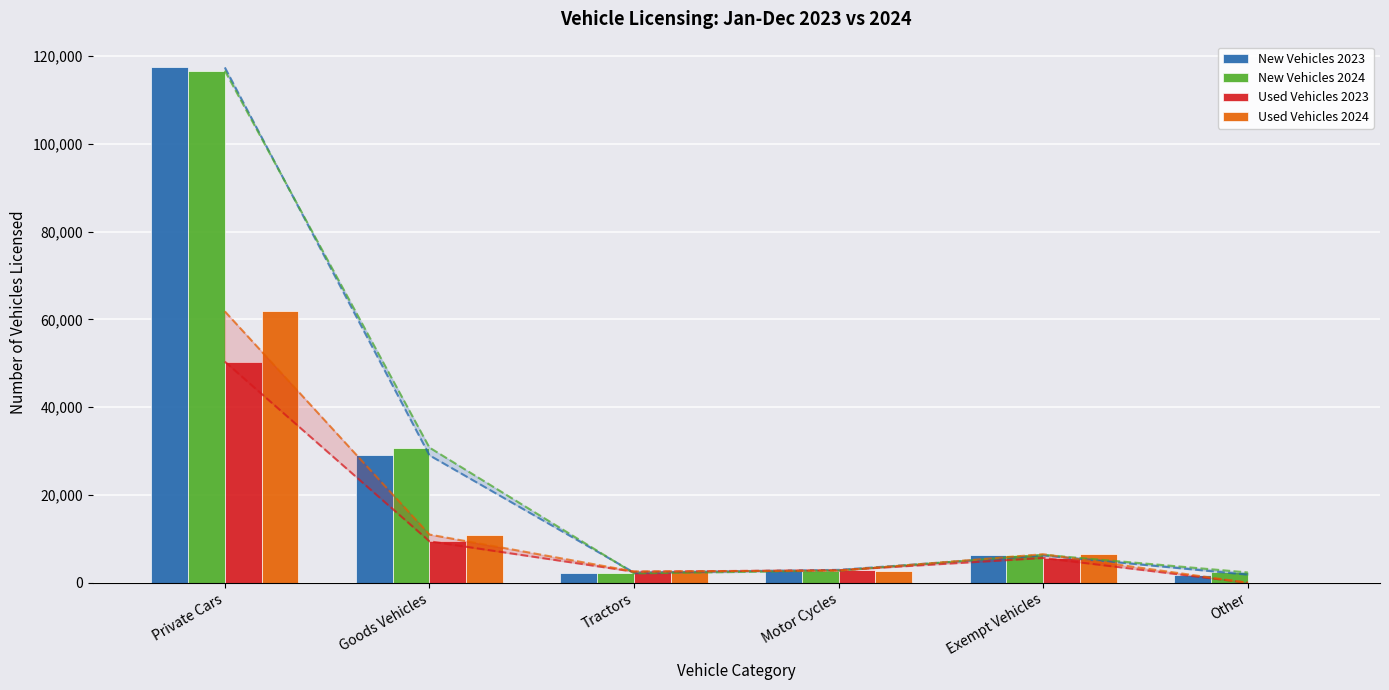

Count the number of data series in this chart.

4